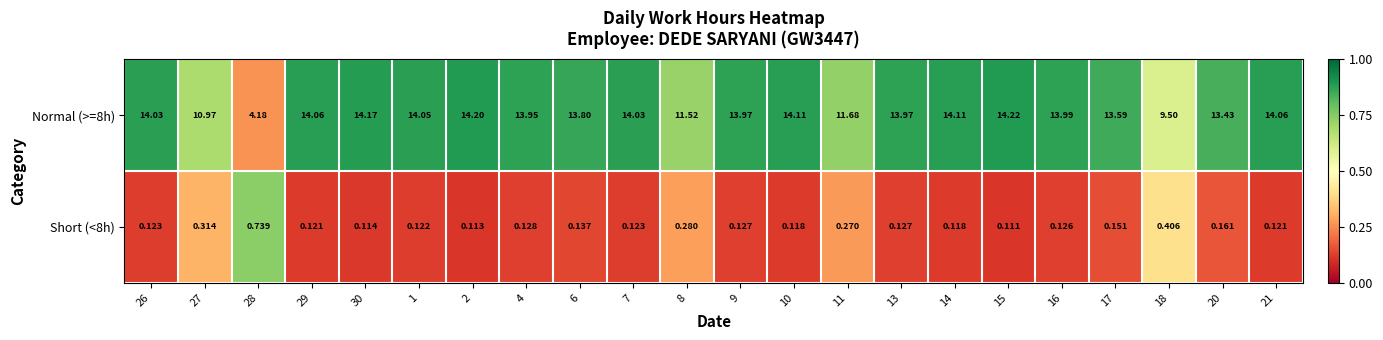

At which category is the sum across all series the highest?

15